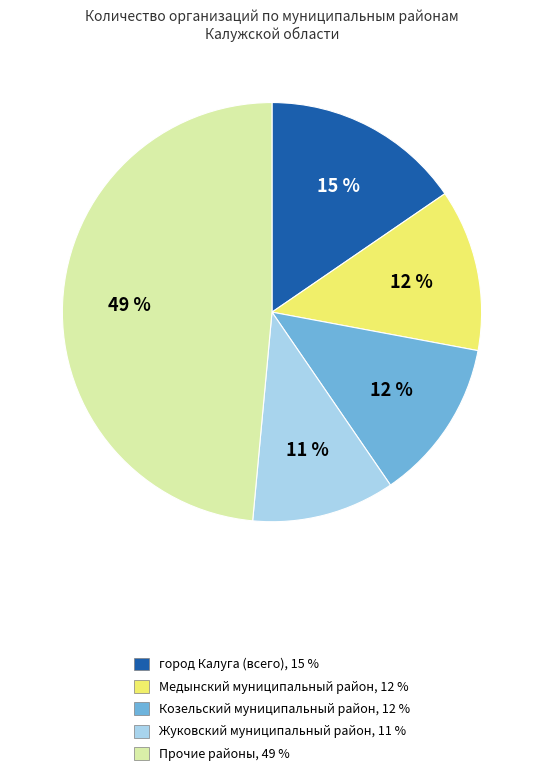

Which has a higher value, Медынский муниципальный район, 12 % or город Калуга (всего), 15 %?

город Калуга (всего), 15 %